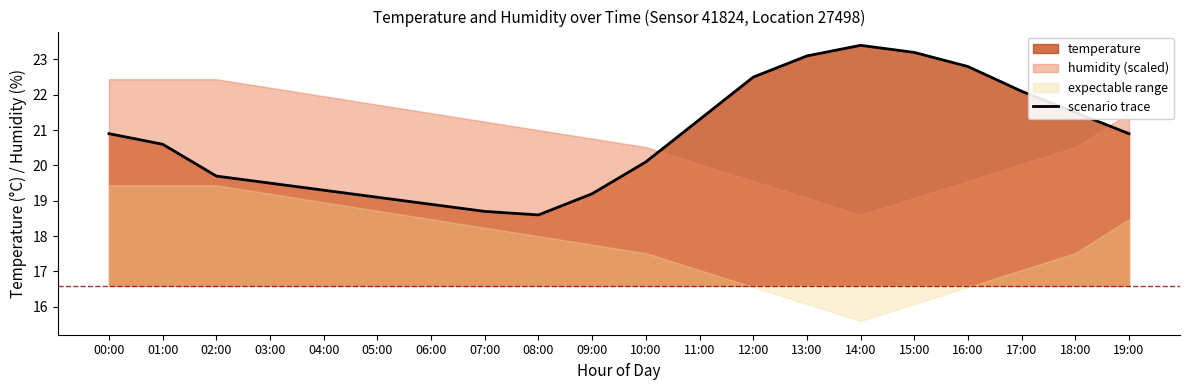

What is the difference between the maximum and minimum values?

4.8